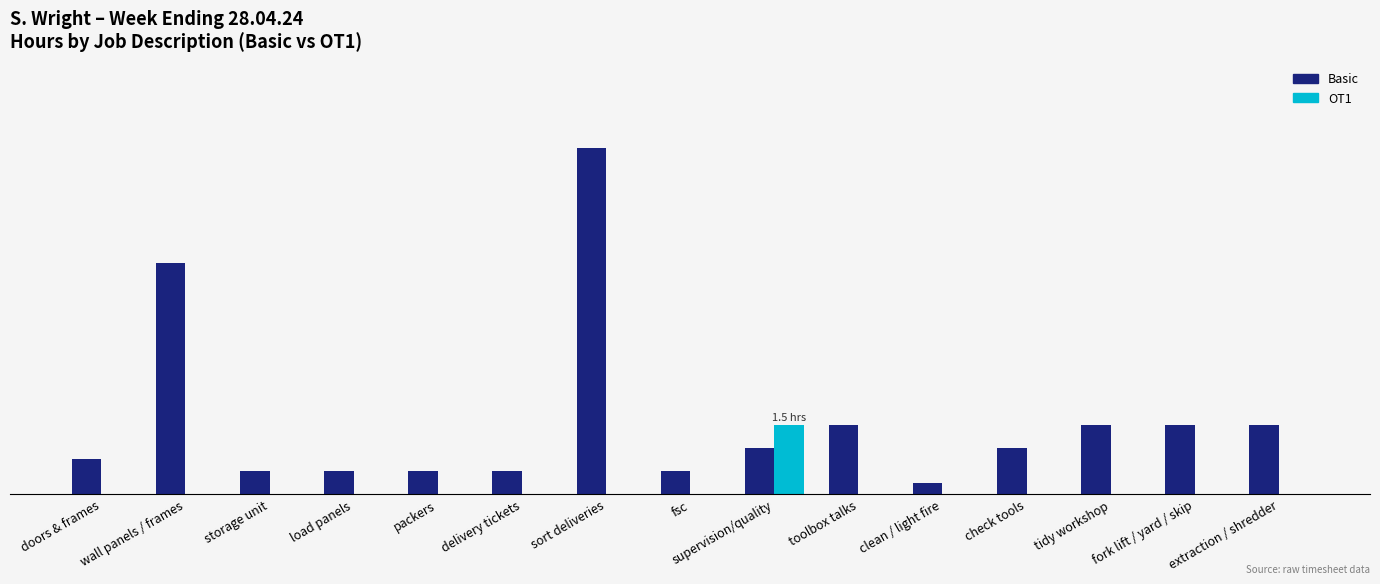

Reading left to right, list all the values displayed in this chart.

Basic: doors & frames=0.8	wall panels / frames=5.0	storage unit=0.5	load panels=0.5	packers=0.5	delivery tickets=0.5	sort deliveries=7.5	fsc=0.5	supervision/quality=1.0	toolbox talks=1.5	clean / light fire=0.2	check tools=1.0	tidy workshop=1.5	fork lift / yard / skip=1.5	extraction / shredder=1.5
OT1: doors & frames=0.0	wall panels / frames=0.0	storage unit=0.0	load panels=0.0	packers=0.0	delivery tickets=0.0	sort deliveries=0.0	fsc=0.0	supervision/quality=1.5	toolbox talks=0.0	clean / light fire=0.0	check tools=0.0	tidy workshop=0.0	fork lift / yard / skip=0.0	extraction / shredder=0.0